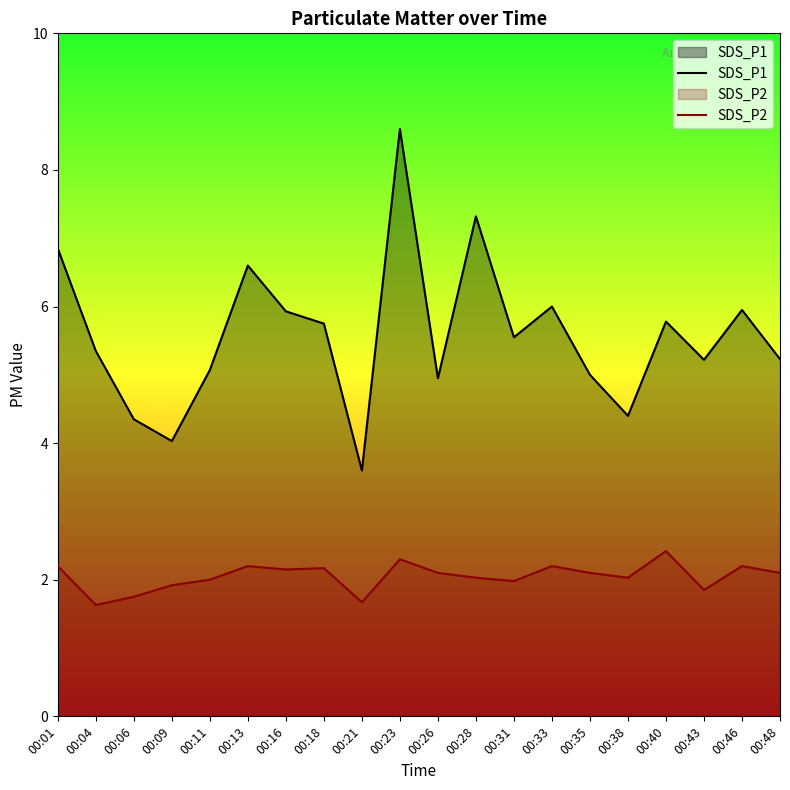

Which series has the largest total across all categories?

SDS_P1